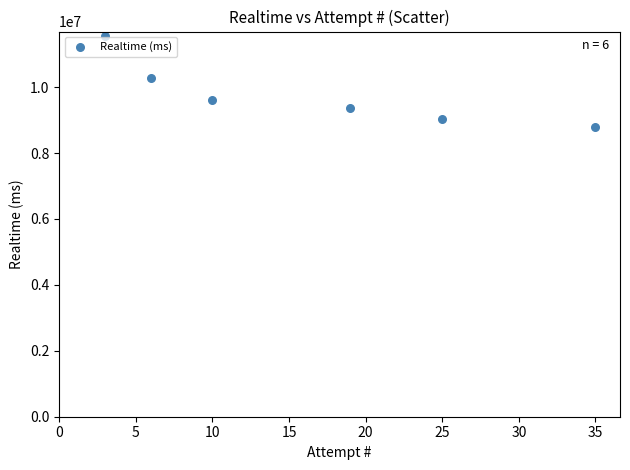

What is the average Y value?

9774745